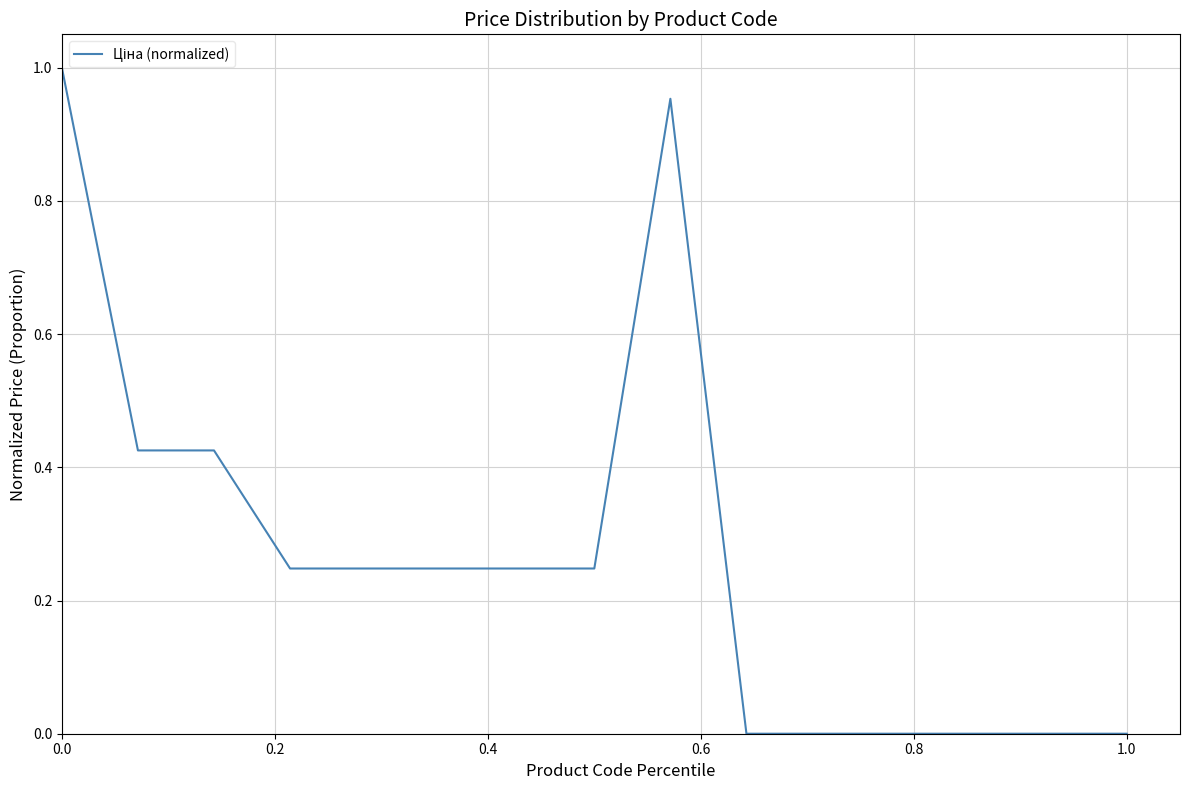

Is this an area chart (filled region under the line)?

No